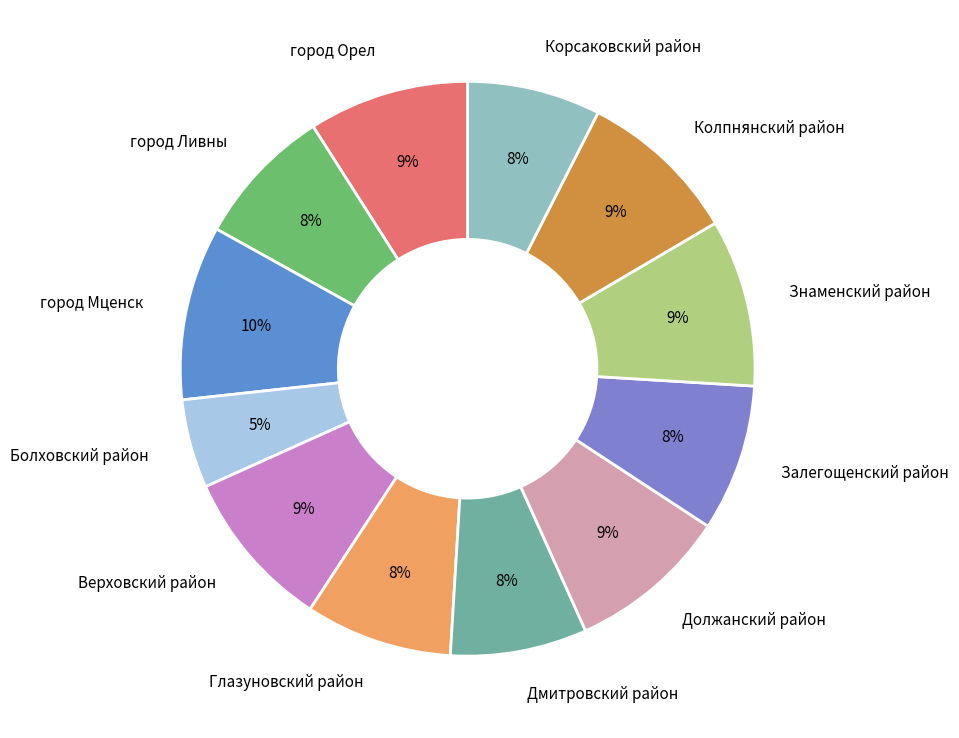

Between Знаменский район and Залегощенский район, which is larger?

Знаменский район